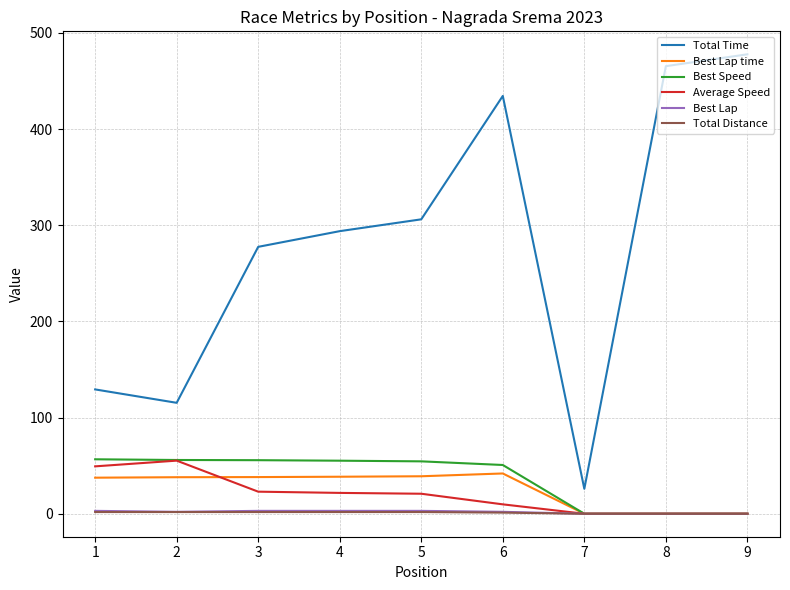

What is the total value across all series at 1?

277.5